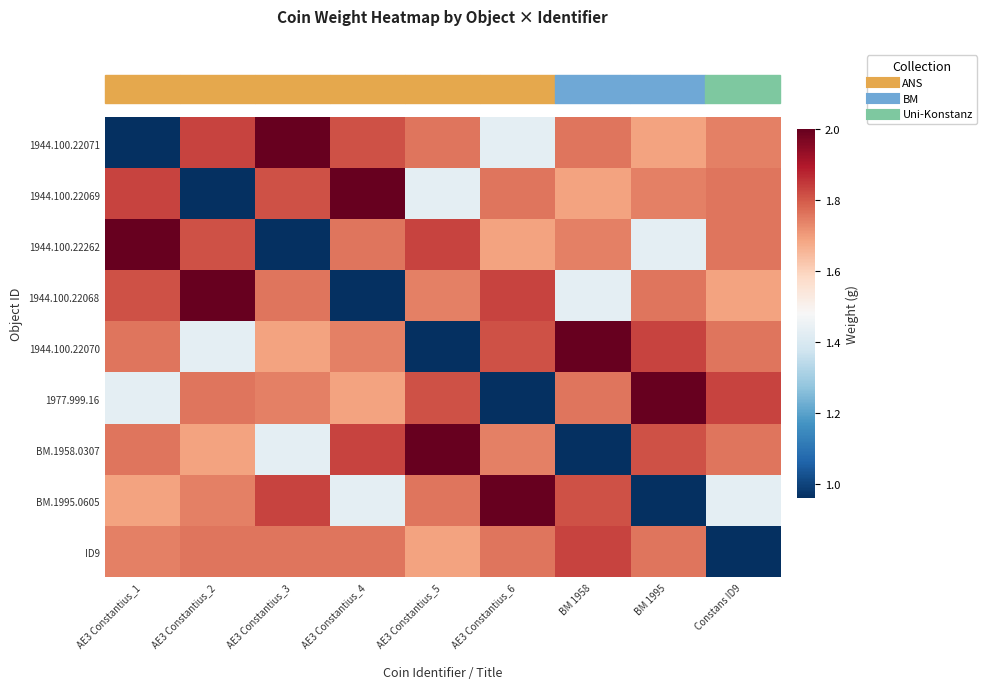

Which series has the largest range (max minus min)?

1944.100.22071